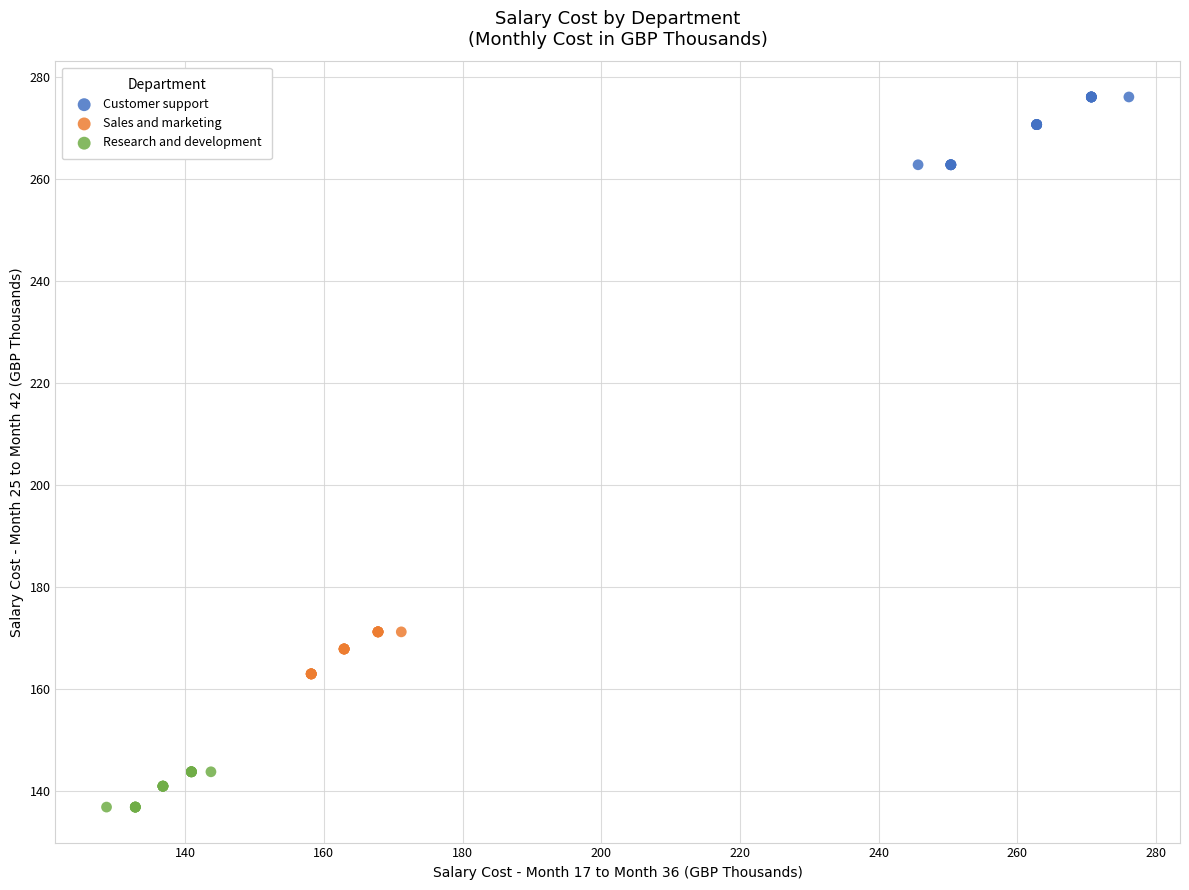

Which series contains the lowest Y value?

Research and development